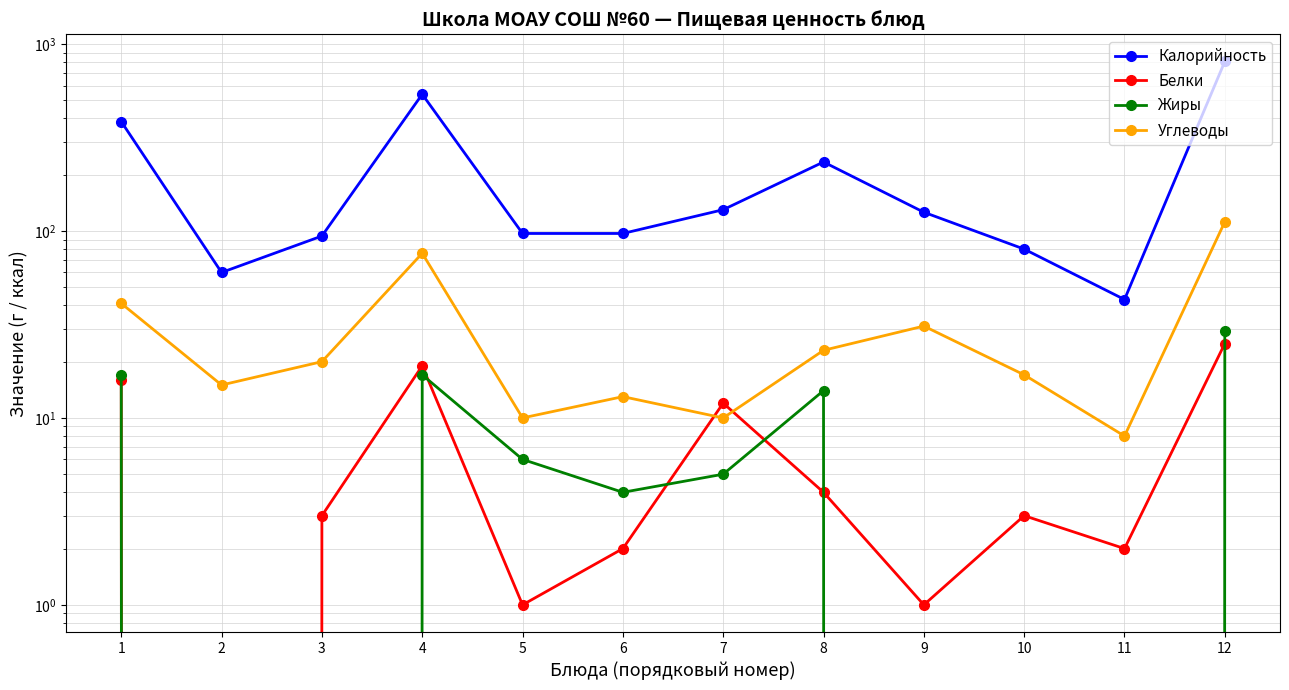

What is the spread (max minus min) of values at 9?

126